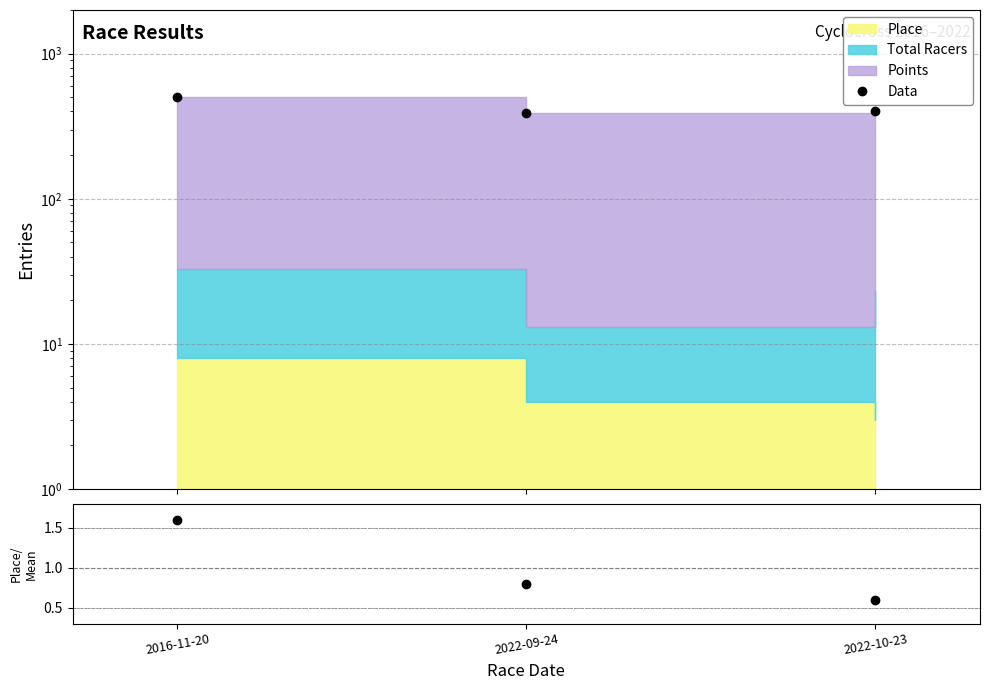

What is the approximate value of Data at 2022-10-23?

404.3